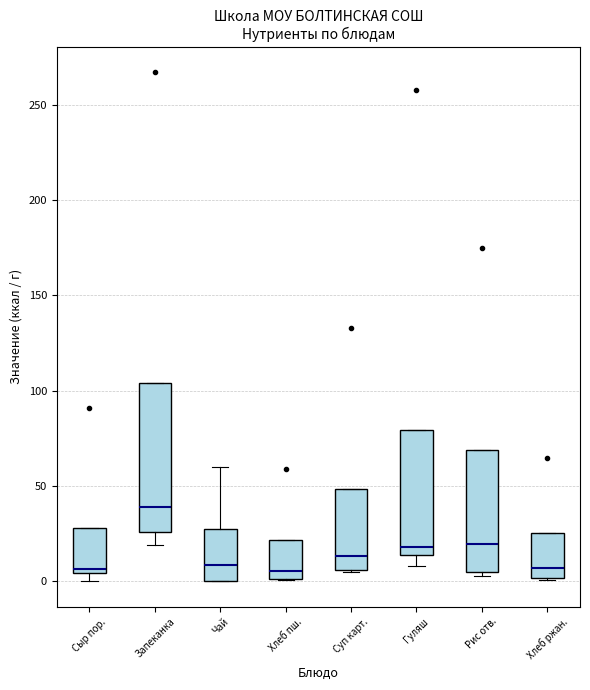

Which box's median line is the highest?

Запеканка